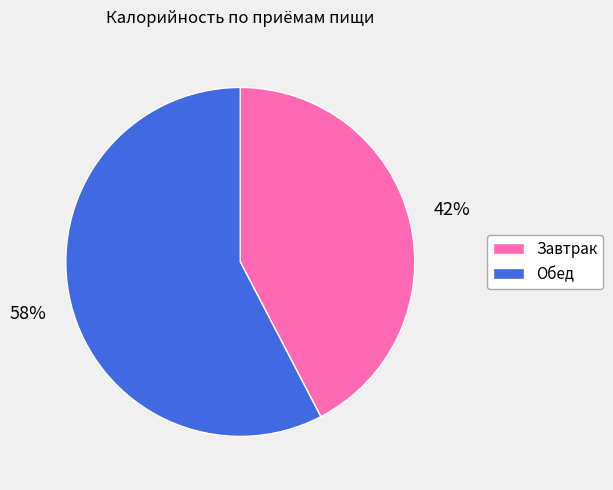

Do Завтрак and Обед together represent more than half of the pie?

Yes